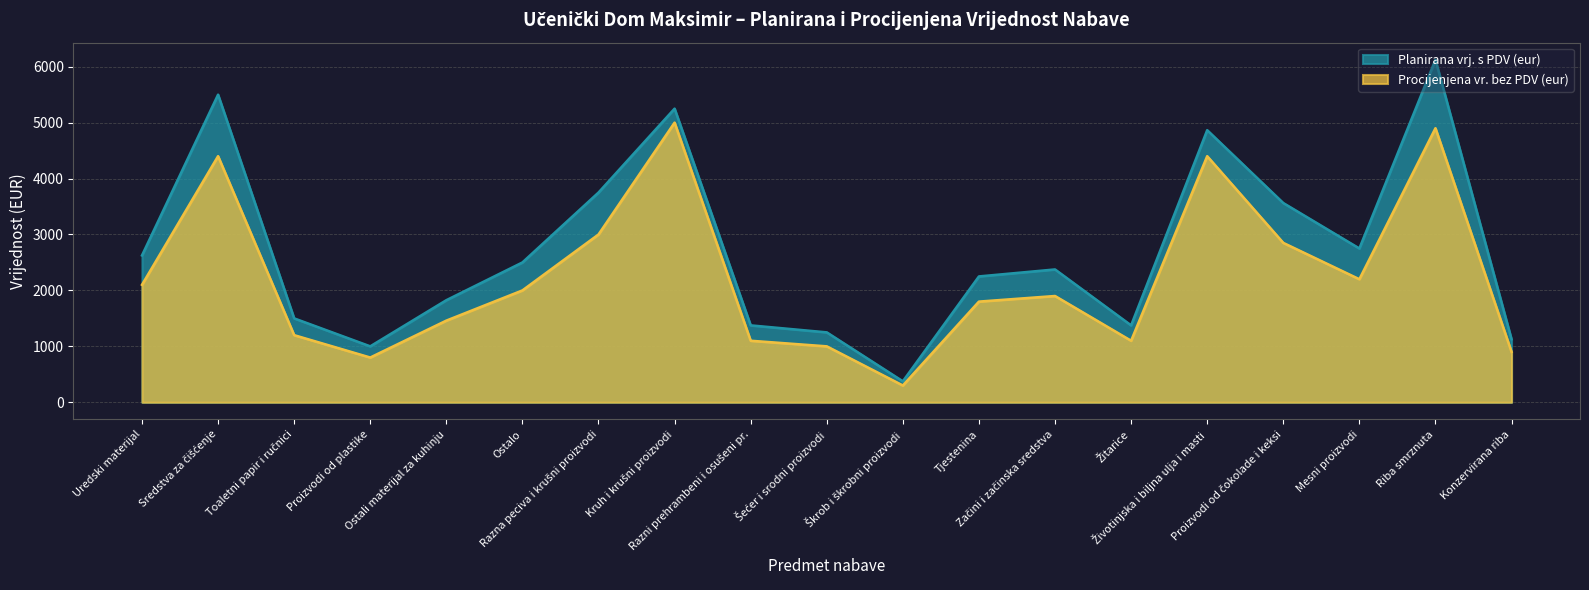

Reading left to right, transcribe all the data shown in this chart.

Planirana vrj. s PDV (eur): Uredski materijal=2625.0	Sredstva za čišćenje=5500.0	Toaletni papir i ručnici=1500.0	Proizvodi od plastike=1000.0	Ostali materijal za kuhinju=1825.0	Ostalo=2500.0	Razna peciva i krušni proizvodi=3750.0	Kruh i krušni proizvodi=5250.0	Razni prehrambeni i osušeni pr.=1375.0	Šećer i srodni proizvodi=1250.0	Škrob i škrobni proizvodi=375.0	Tjestenina=2250.0	Začini i začinska sredstva=2375.0	Žitarice=1375.0	Životinjska i biljna ulja i masti=4865.0	Proizvodi od čokolade i keksi=3562.5	Mesni proizvodi=2750.0	Riba smrznuta=6125.0	Konzervirana riba=1125.0
Procijenjena vr. bez PDV (eur): Uredski materijal=2100.0	Sredstva za čišćenje=4400.0	Toaletni papir i ručnici=1200.0	Proizvodi od plastike=800.0	Ostali materijal za kuhinju=1460.0	Ostalo=2000.0	Razna peciva i krušni proizvodi=3000.0	Kruh i krušni proizvodi=5000.0	Razni prehrambeni i osušeni pr.=1100.0	Šećer i srodni proizvodi=1000.0	Škrob i škrobni proizvodi=300.0	Tjestenina=1800.0	Začini i začinska sredstva=1900.0	Žitarice=1100.0	Životinjska i biljna ulja i masti=4400.0	Proizvodi od čokolade i keksi=2850.0	Mesni proizvodi=2200.0	Riba smrznuta=4900.0	Konzervirana riba=900.0